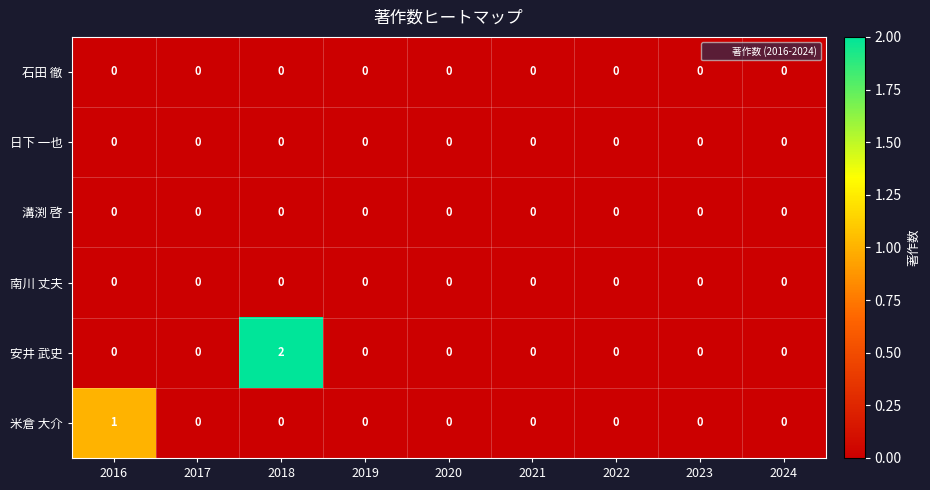

What is the maximum value shown in the chart?

2